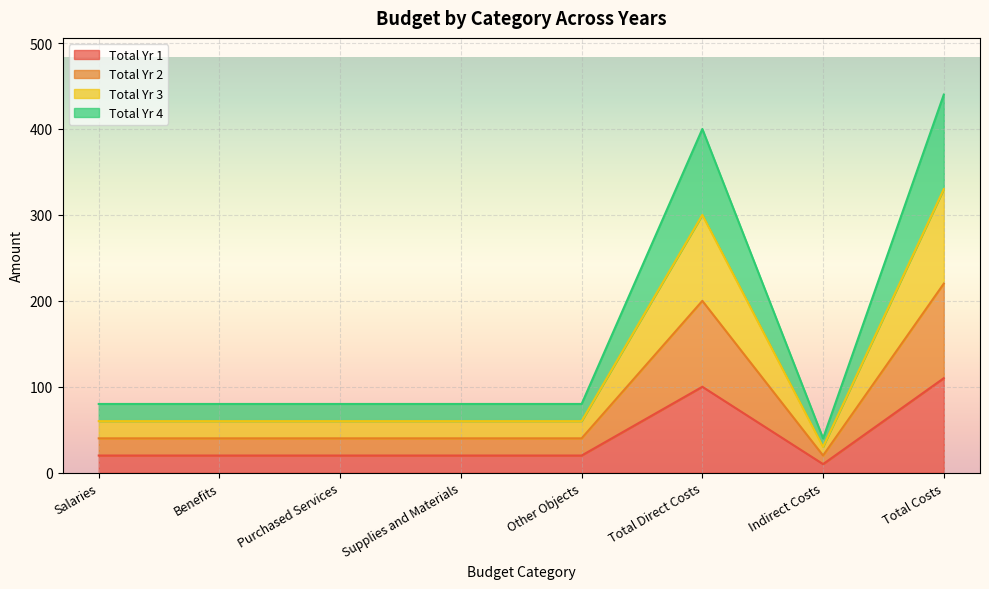

Which has a higher value, Benefits or Other Objects?

Benefits